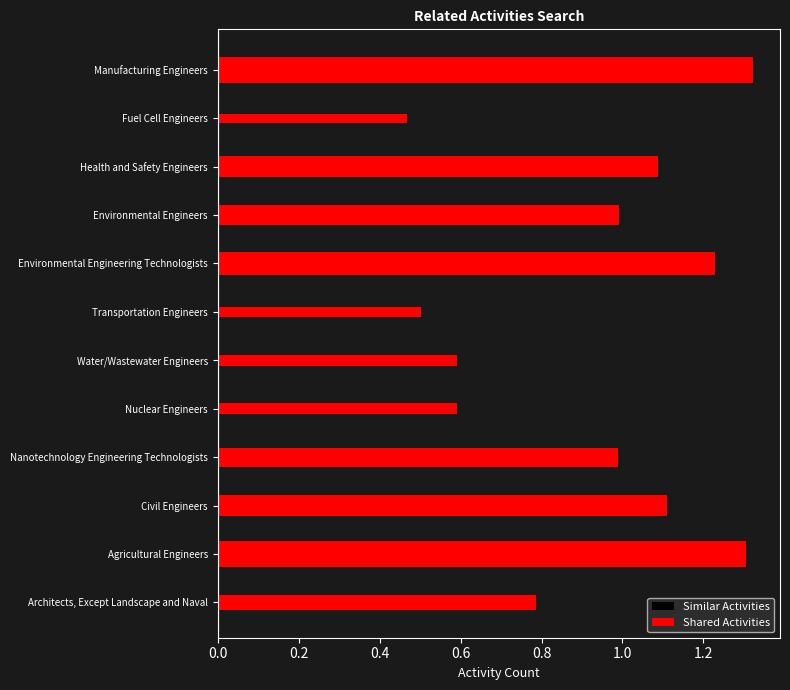

The Similar Activities series shows 0 at Water/Wastewater Engineers. True or false?

True